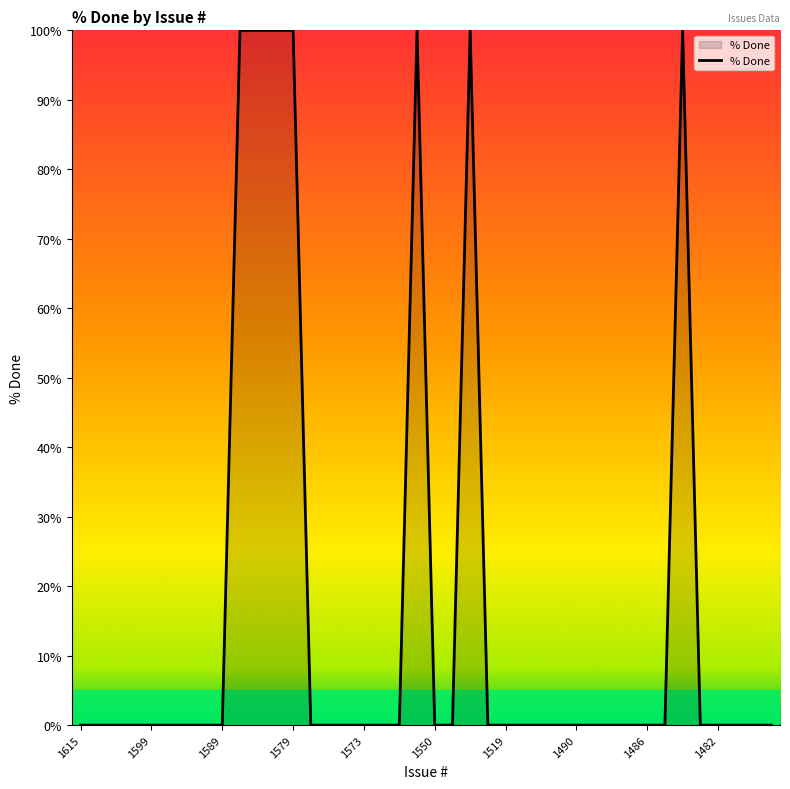

What is the difference between the maximum and minimum values?

100